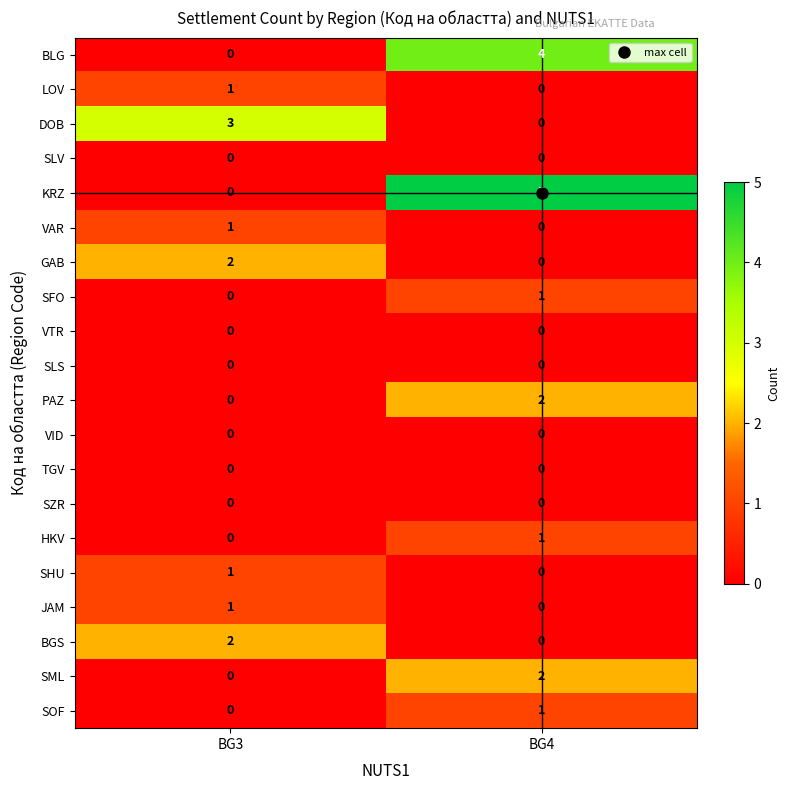

Rank the categories by SML value from lowest to highest.

BG3, BG4